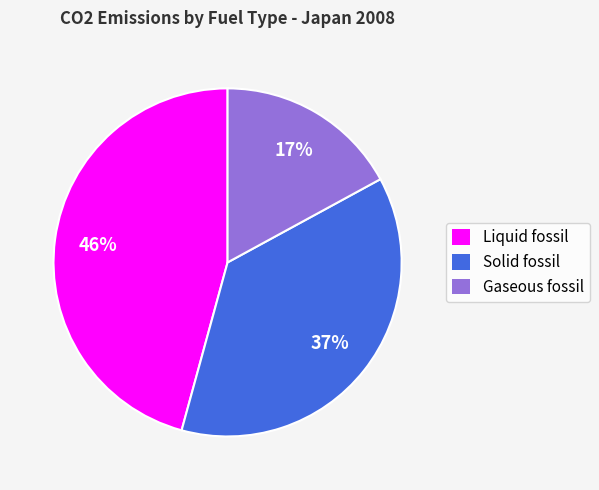

Is Liquid fossil the majority of the pie?

No